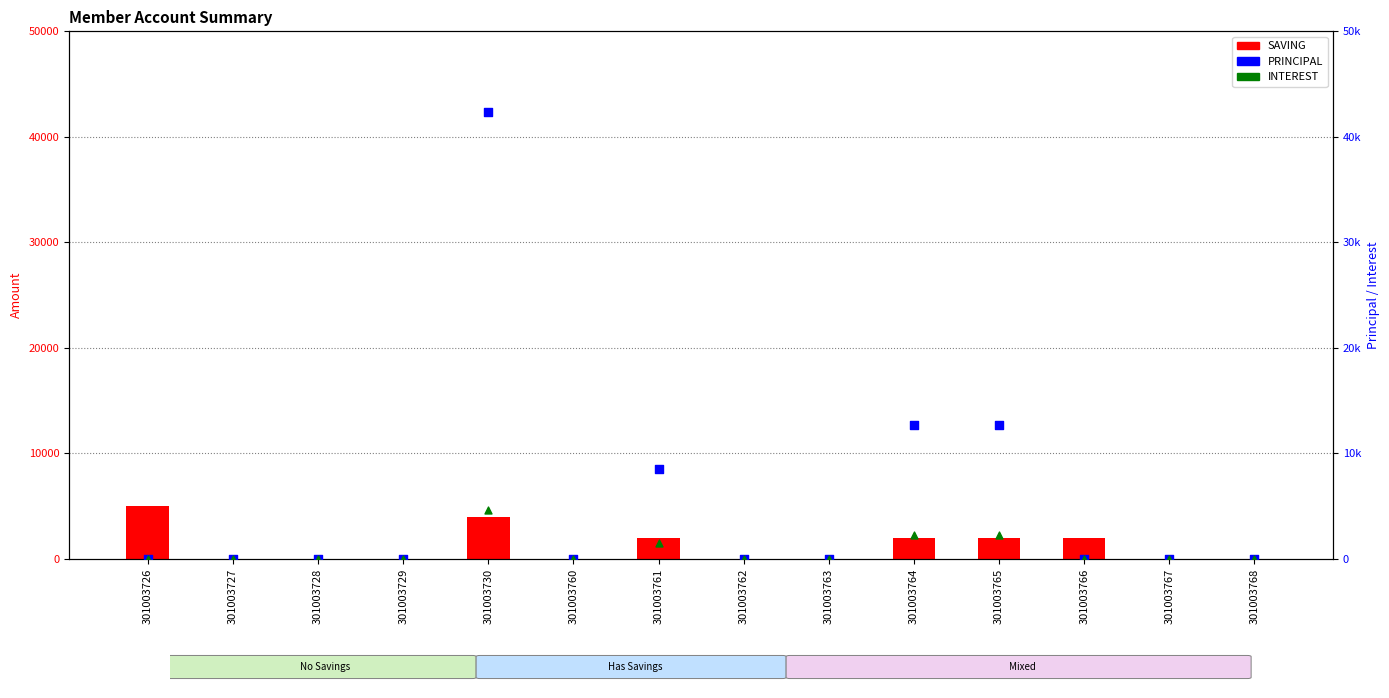

What are all the series names shown in the legend?

SAVING, PRINCIPAL, INTEREST